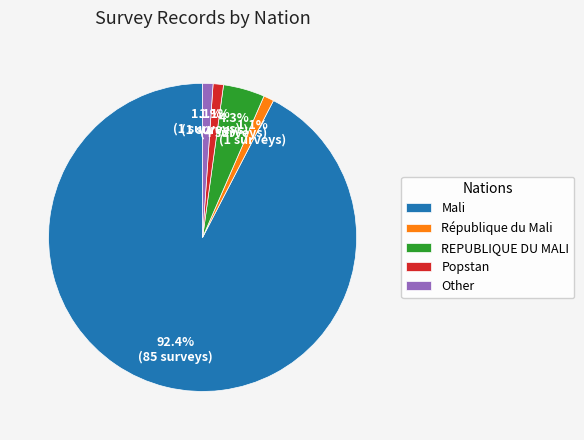

What is the largest slice in the pie chart?

Mali